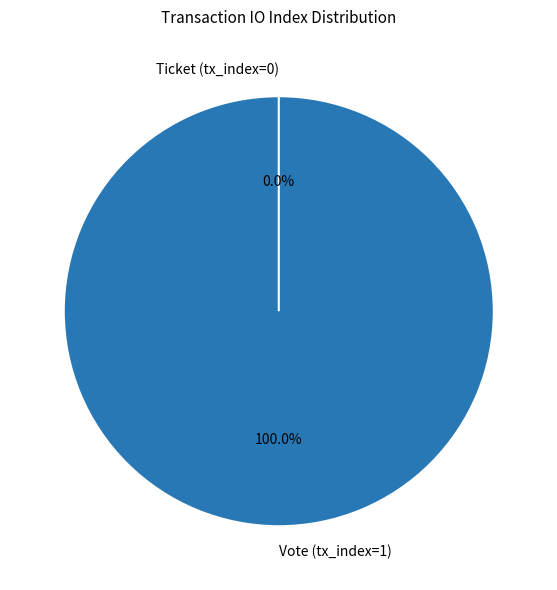

Is there a majority slice in this chart?

Yes